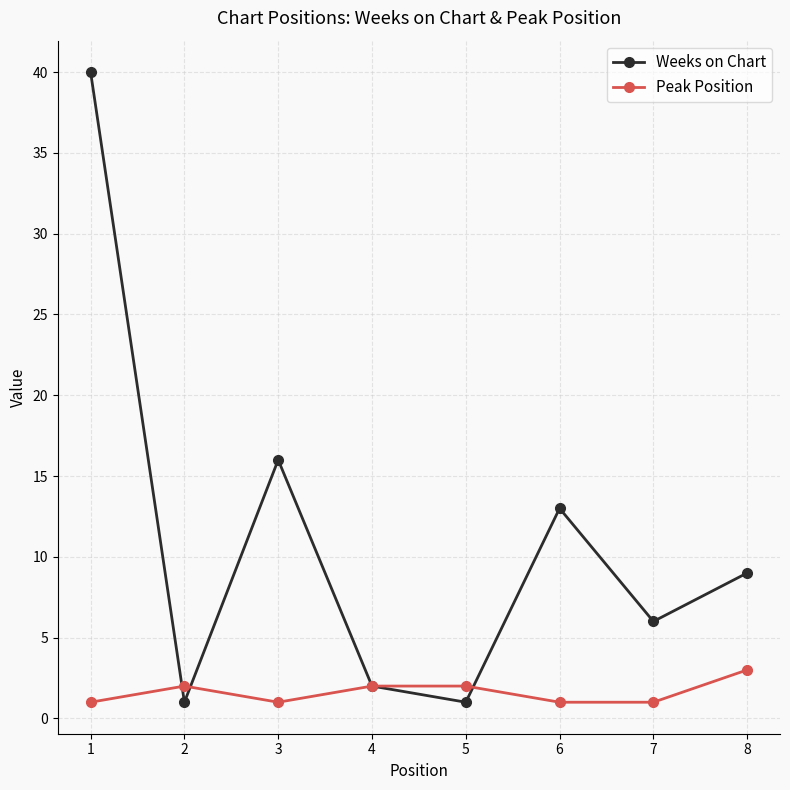

What is the spread (max minus min) of values at 6?

12